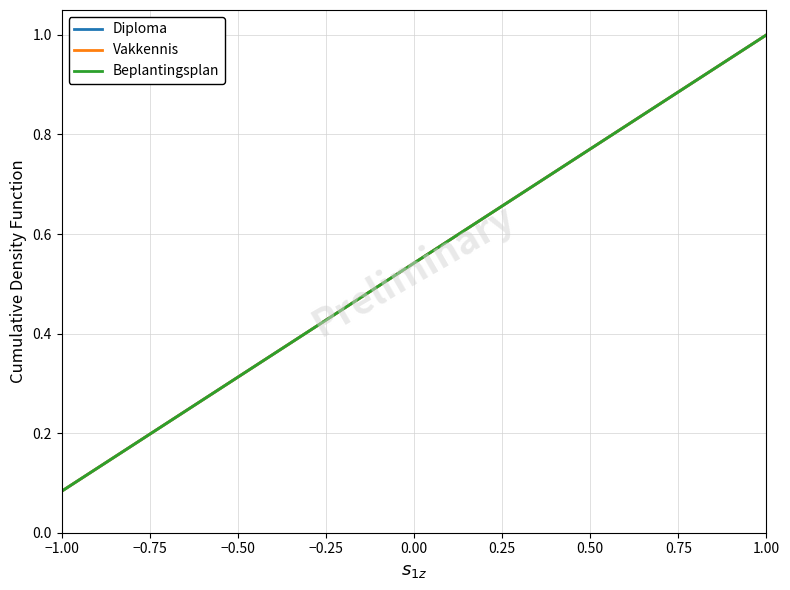

Reading left to right, extract all data points from this chart.

Diploma: 0.1	0.2	0.2	0.3	0.4	0.5	0.6	0.7	0.8	0.8	0.9	1.0
Vakkennis: 0.1	0.2	0.2	0.3	0.4	0.5	0.6	0.7	0.8	0.8	0.9	1.0
Beplantingsplan: 0.1	0.2	0.2	0.3	0.4	0.5	0.6	0.7	0.8	0.8	0.9	1.0